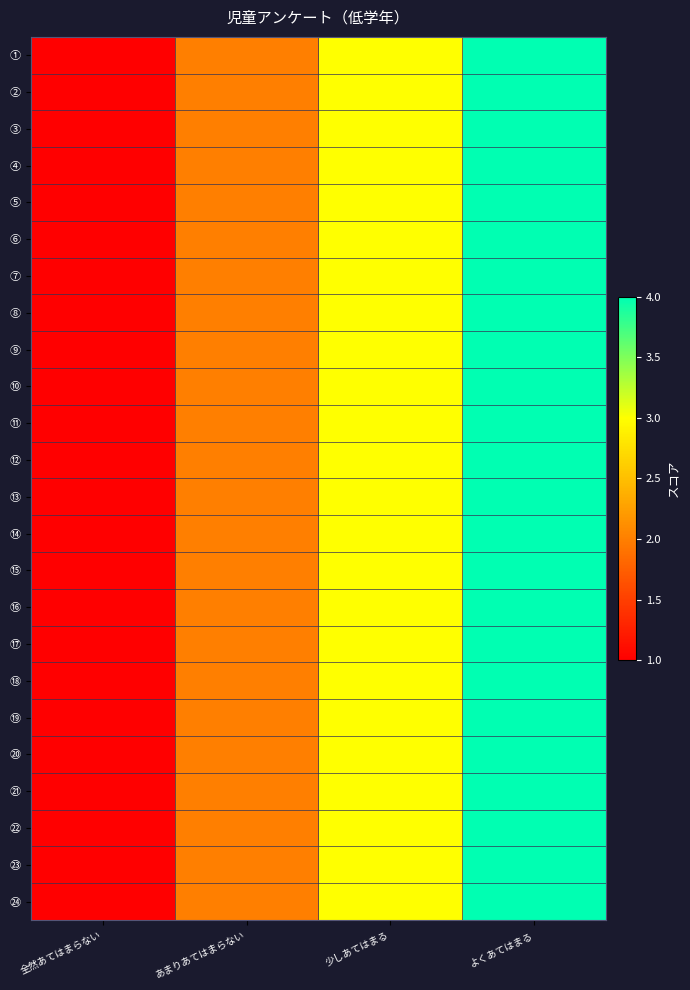

What is the maximum value shown in the chart?

4